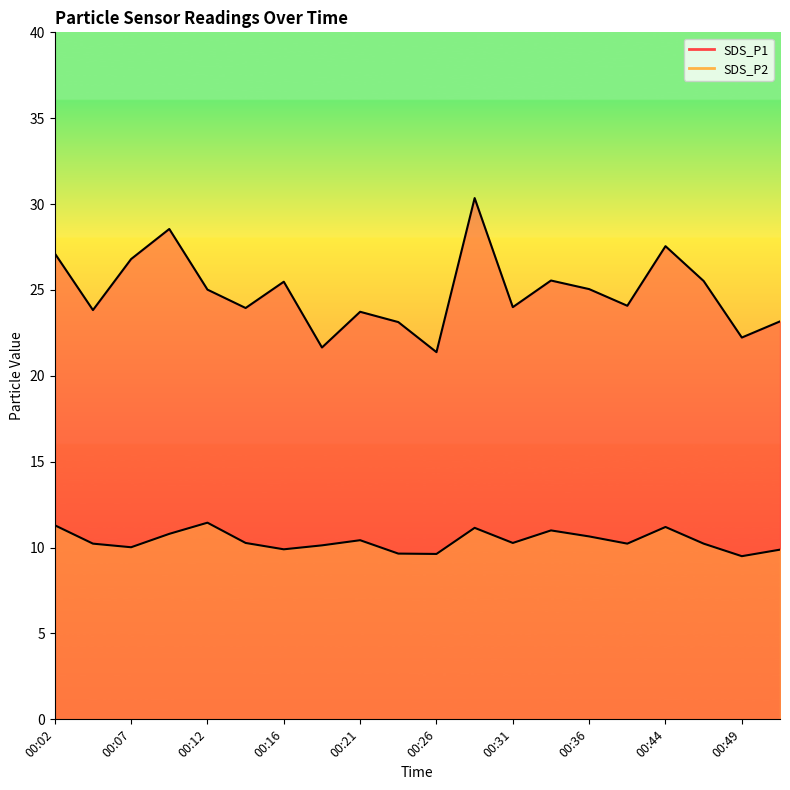

True or false: SDS_P2 has more than 2 interior local peaks.

True